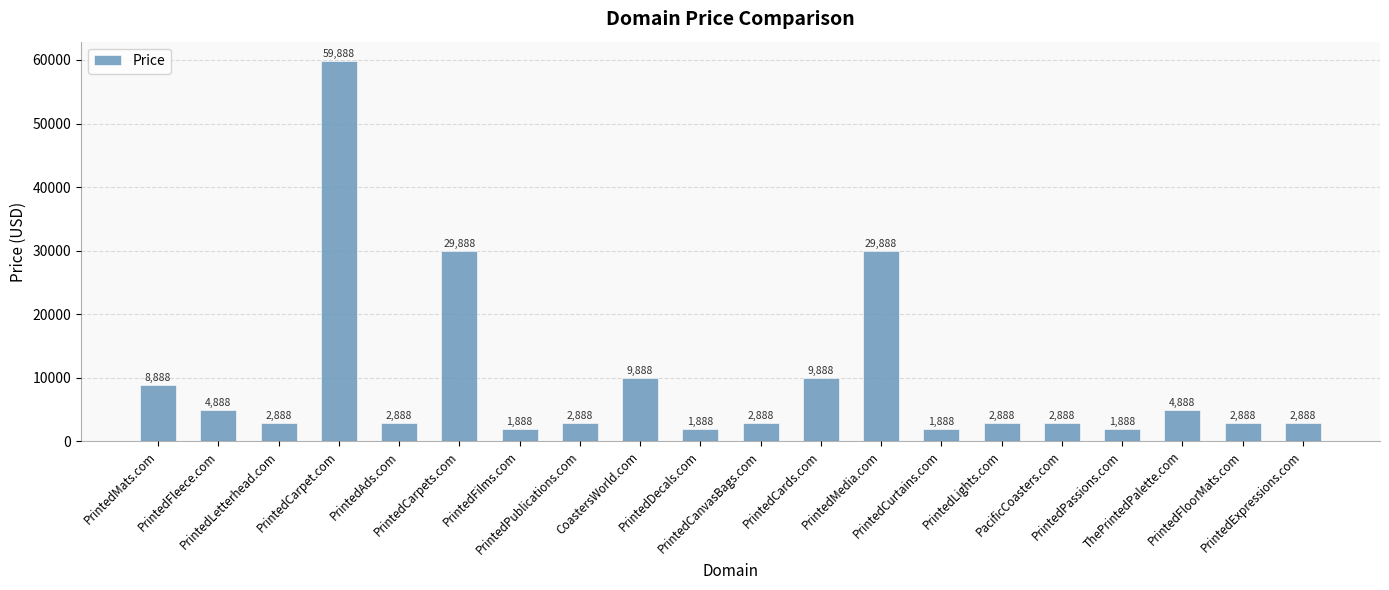

At which label does the data first exceed 2888?

PrintedMats.com